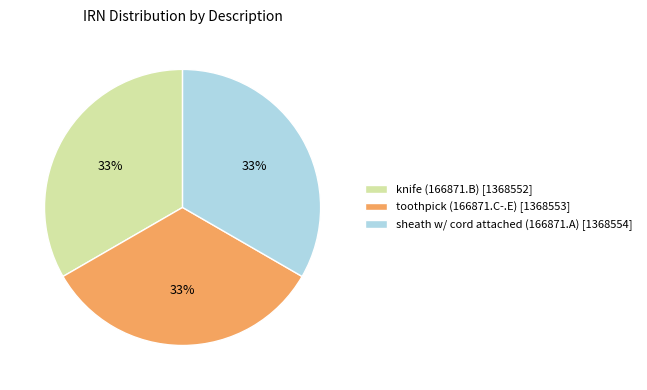

Is sheath w/ cord attached (166871.A) the majority of the pie?

No